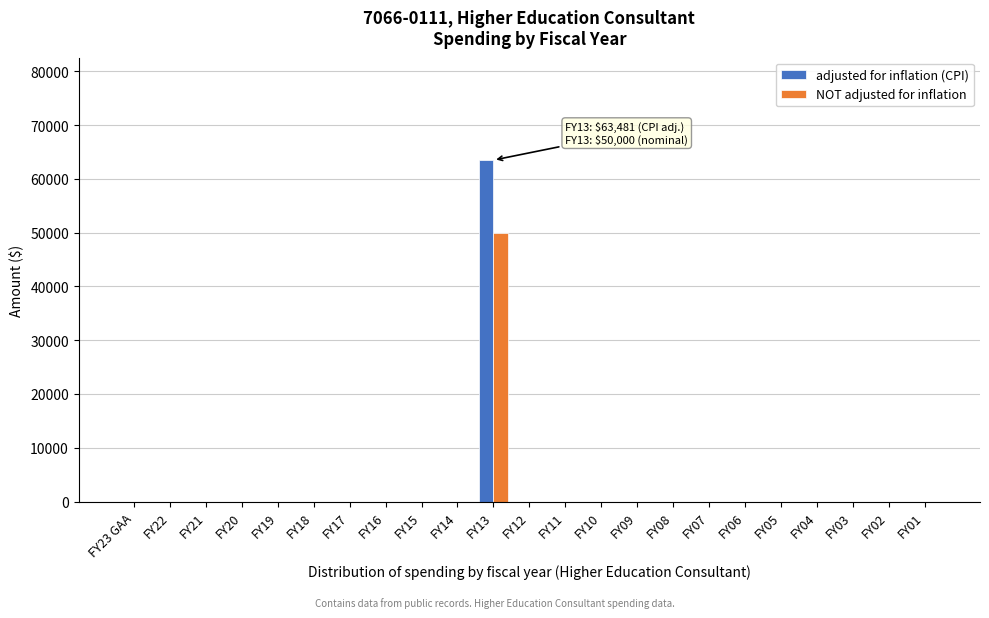

The value of NOT adjusted for inflation at FY12 is 21306. True or false?

False